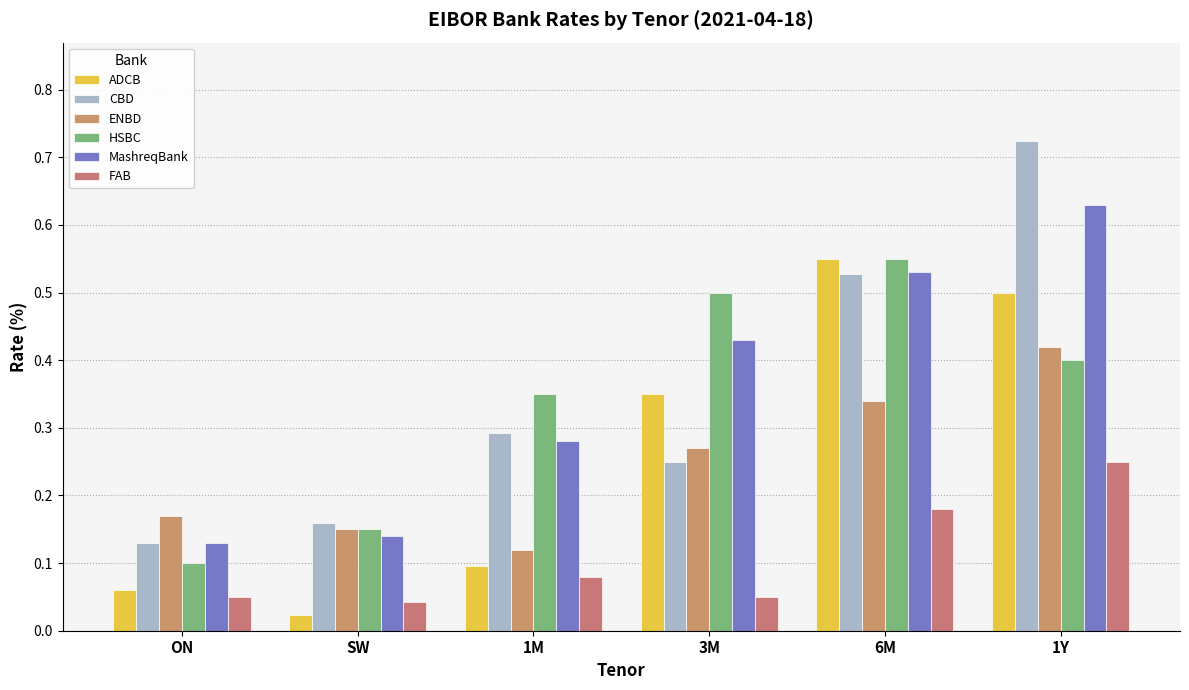

What is the sum of all MashreqBank values?

2.1